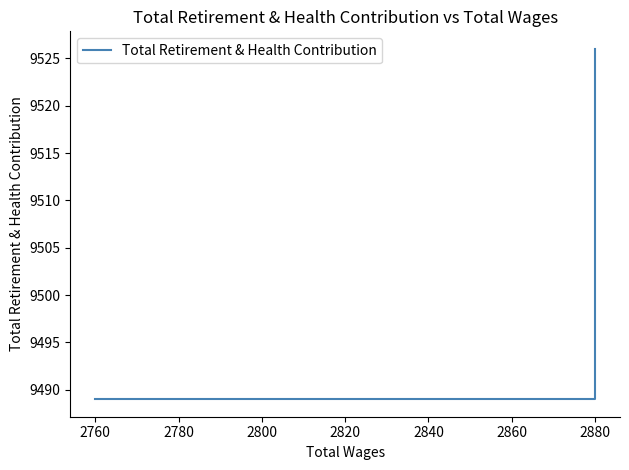

True or false: the data shows 4782 at 2760.

False